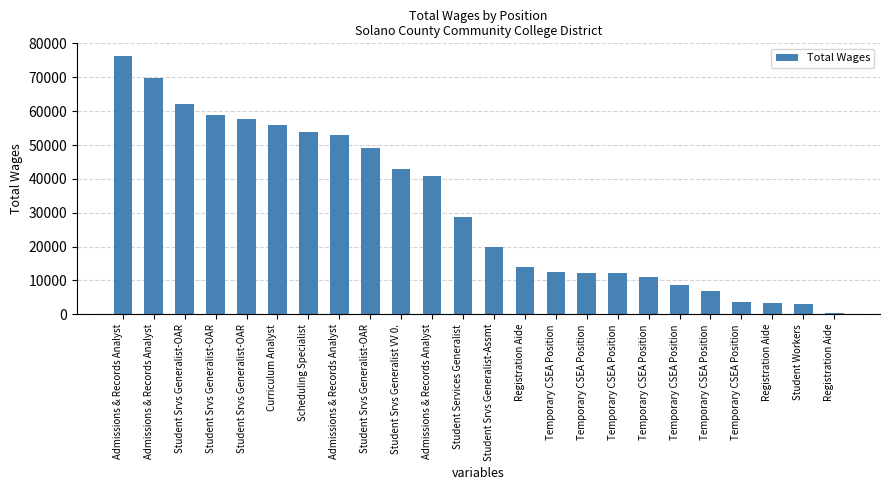

The value at Student Services Generalist is 28837. True or false?

True